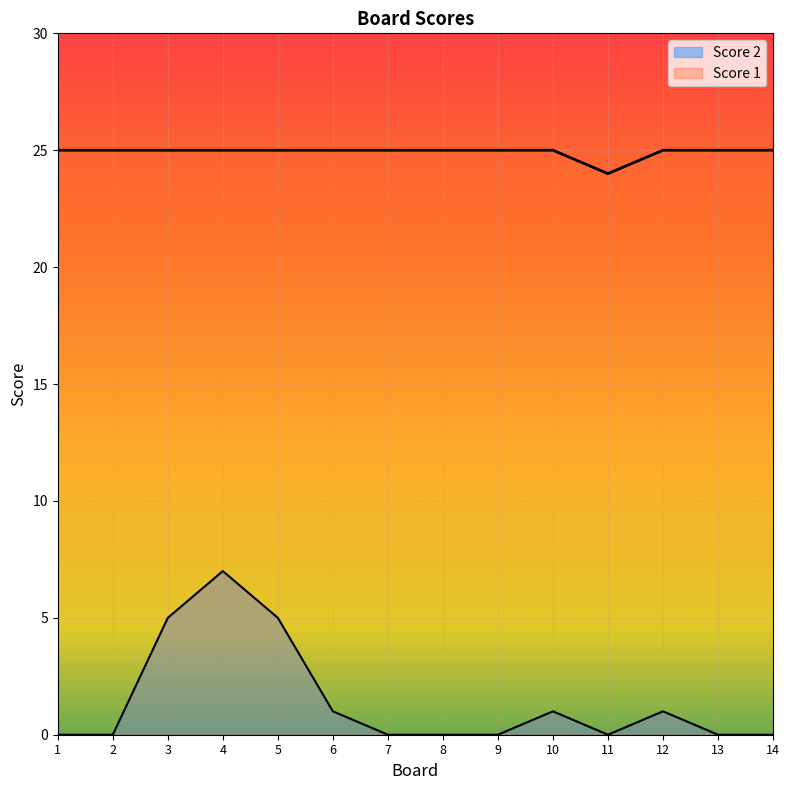

List the labels in order of Score 2 value, largest first.

4, 3, 5, 6, 10, 12, 1, 2, 7, 8, 9, 11, 13, 14